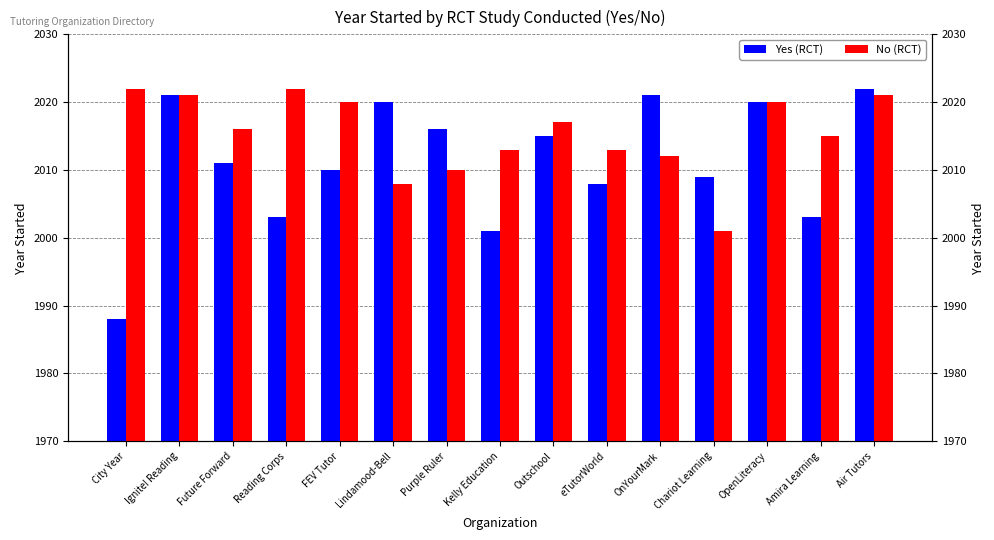

What is the difference between the maximum and minimum values in the Yes (RCT) series?

34